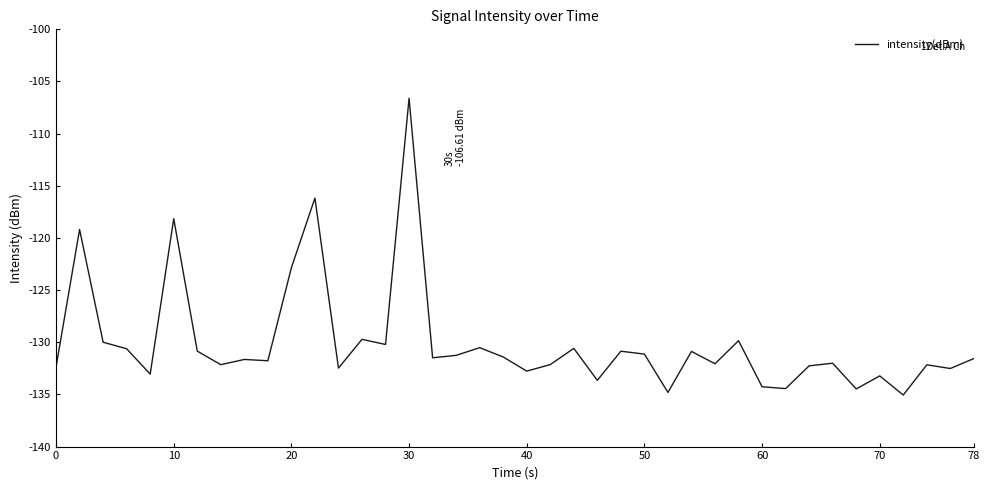

What is the minimum value shown in the chart?

-135.1